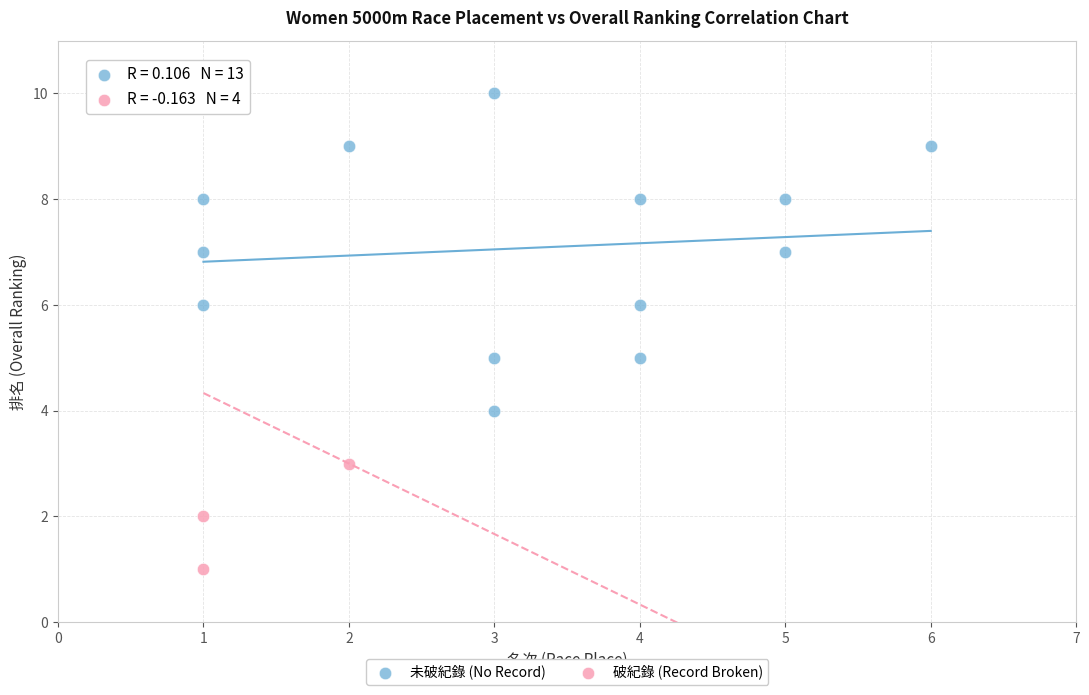

Which series has the widest spread of Y values?

破紀錄 (Record Broken)